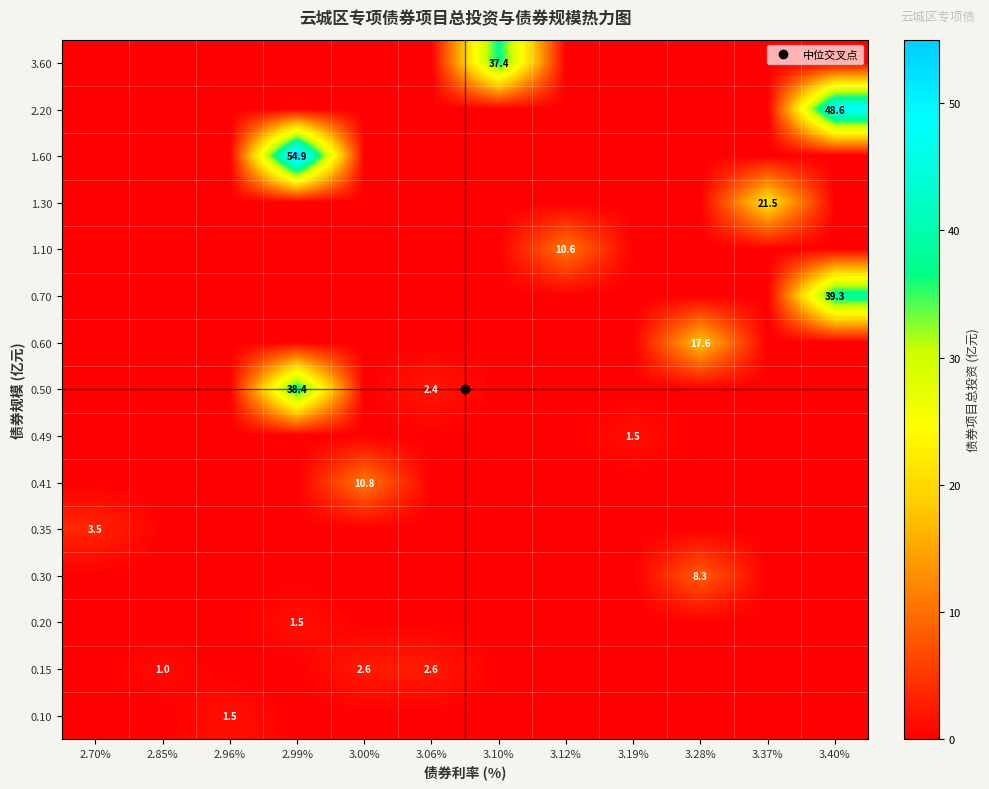

How many series are shown in this chart?

15